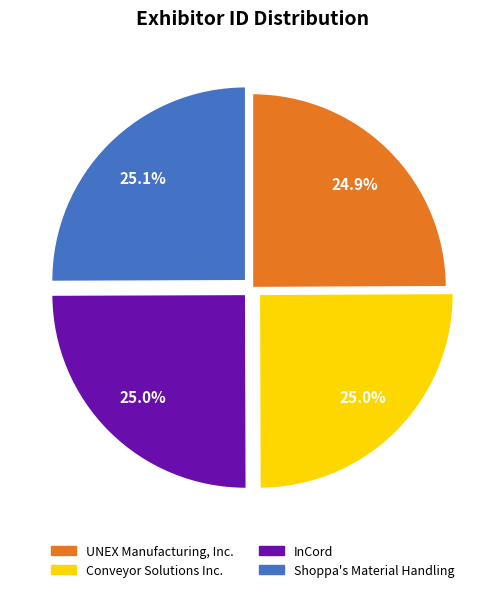

What is the ratio of the value at InCord to the value at Conveyor Solutions Inc.?

1.0